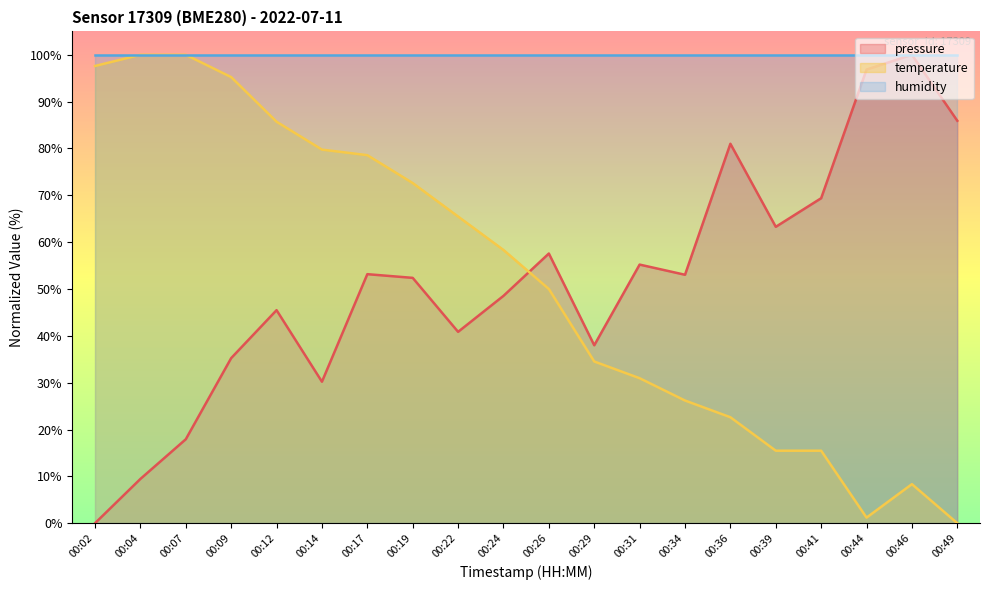

At 00:19, list the series in order from largest to smallest.

humidity, temperature, pressure